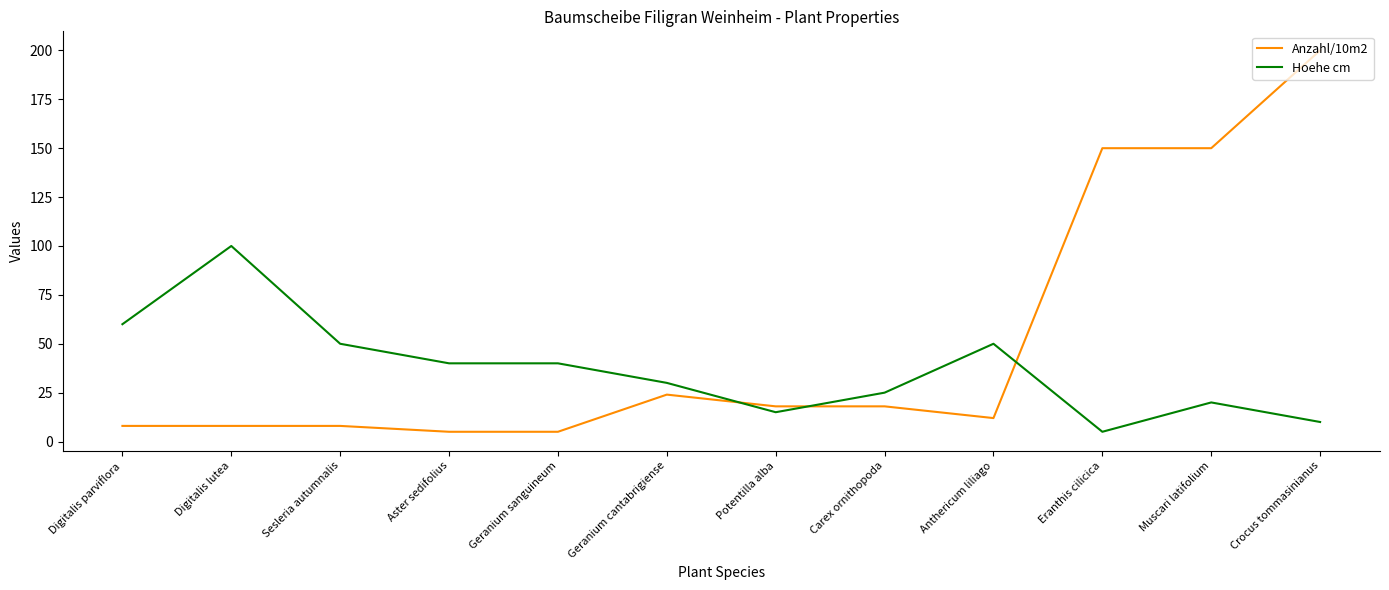

The Hoehe cm series shows 25 at Carex ornithopoda. True or false?

True